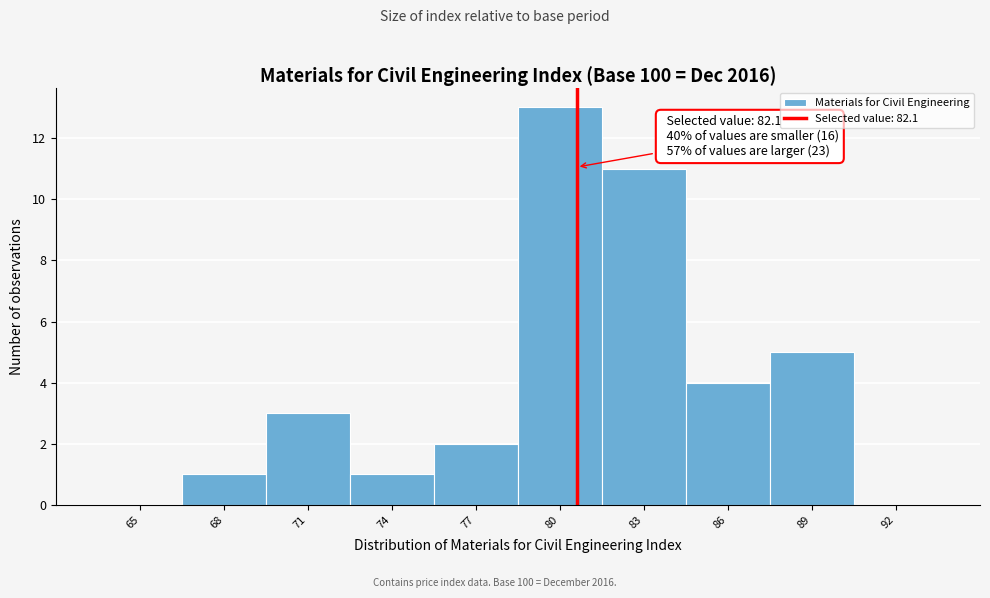

True or false: the data shows 1 at 77.

False